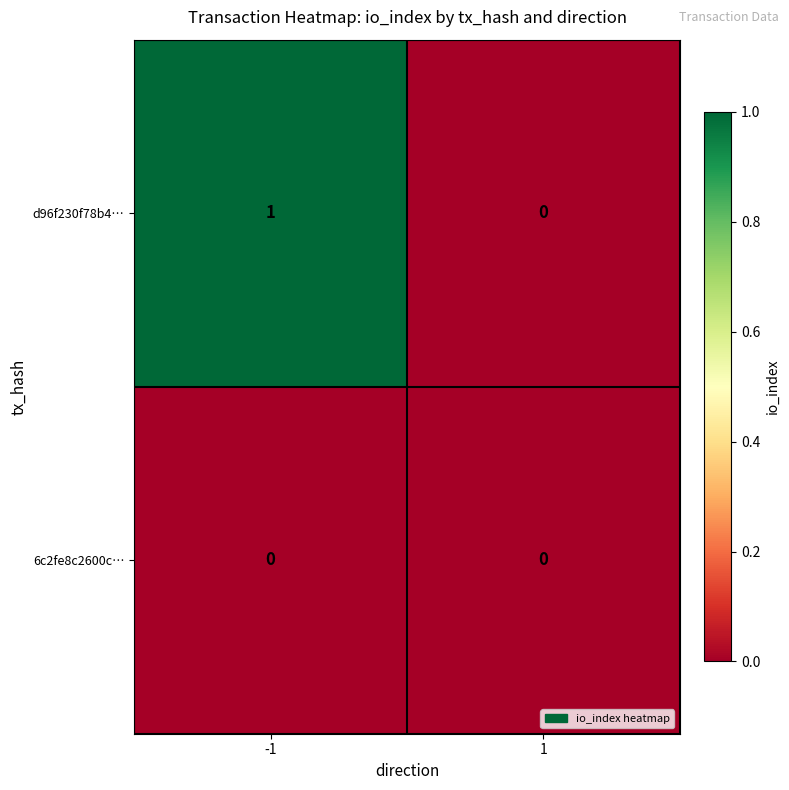

At -1, list the series in order from largest to smallest.

d96f230f78b4…, 6c2fe8c2600c…